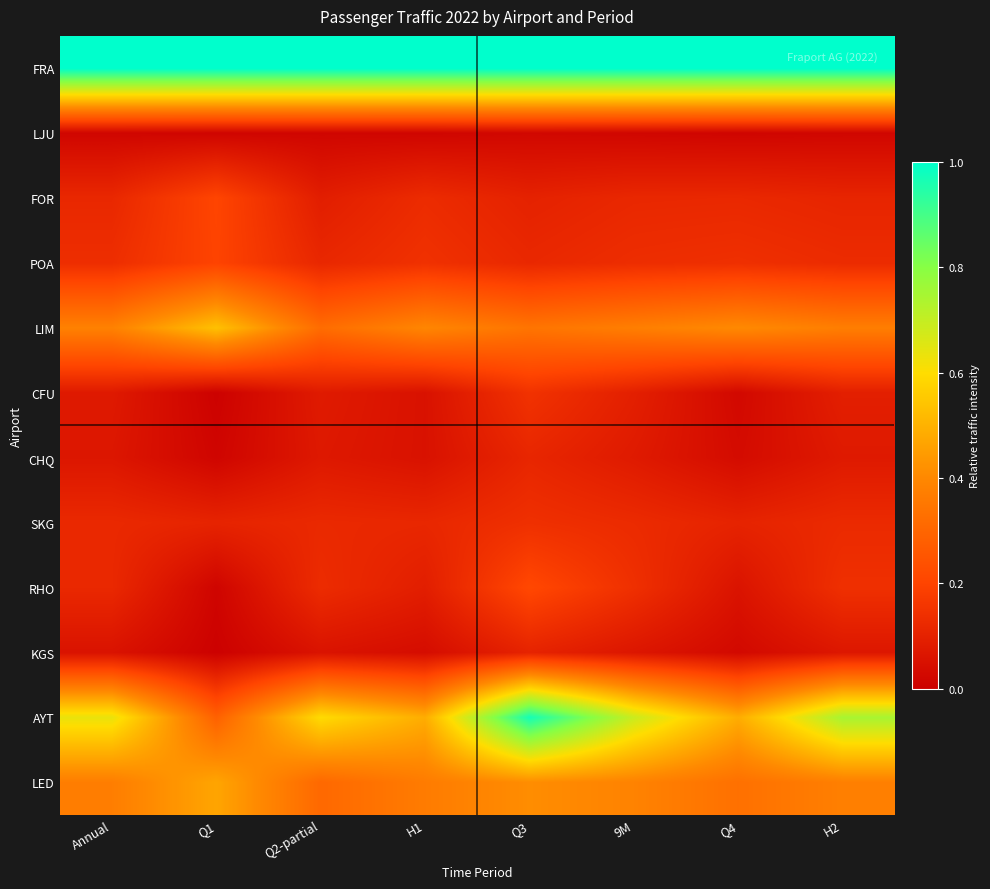

Which series has the largest total across all categories?

FRA